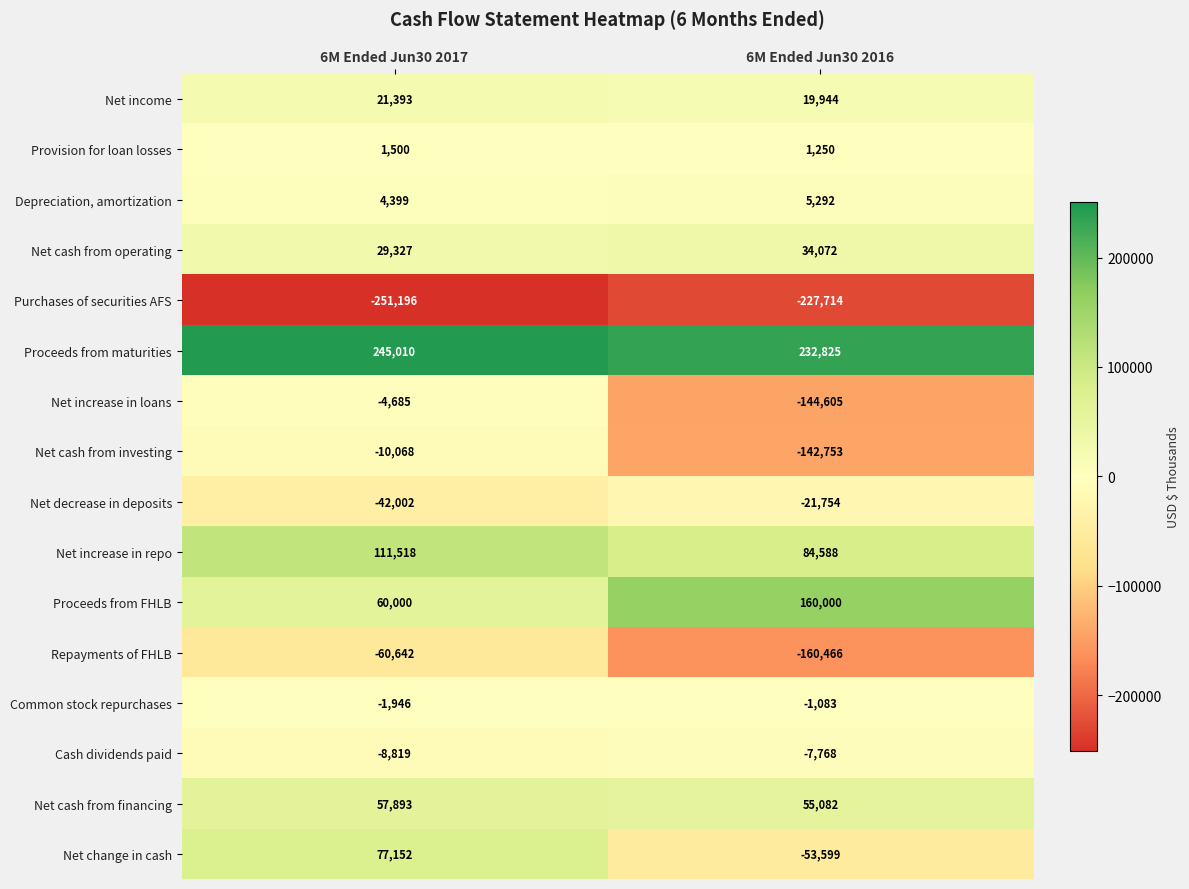

Where is Common stock repurchases nearest to the value -1514?

6M Ended Jun30 2016